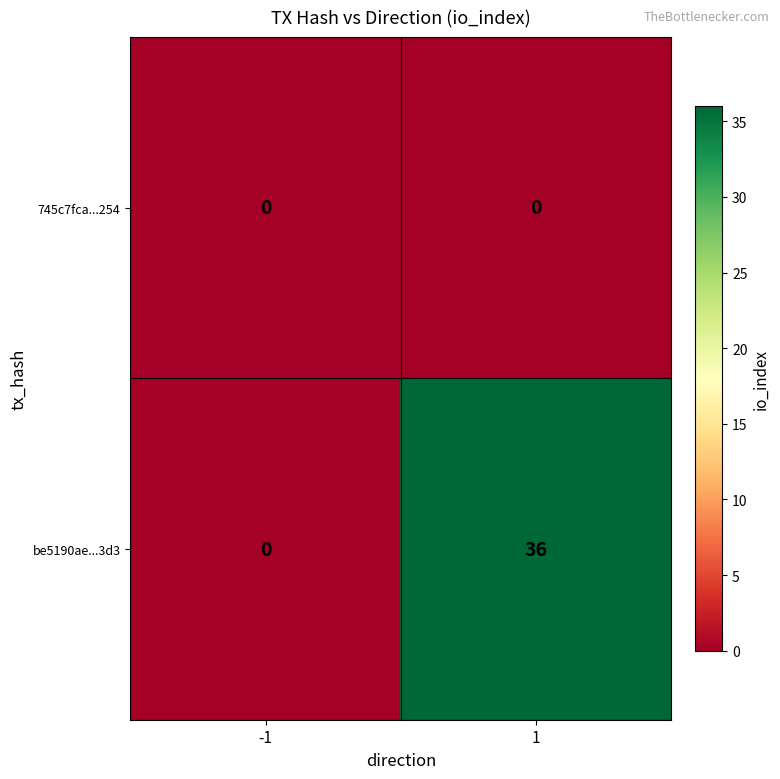

What is the difference between the maximum and minimum values in the be5190ae...3d3 series?

36